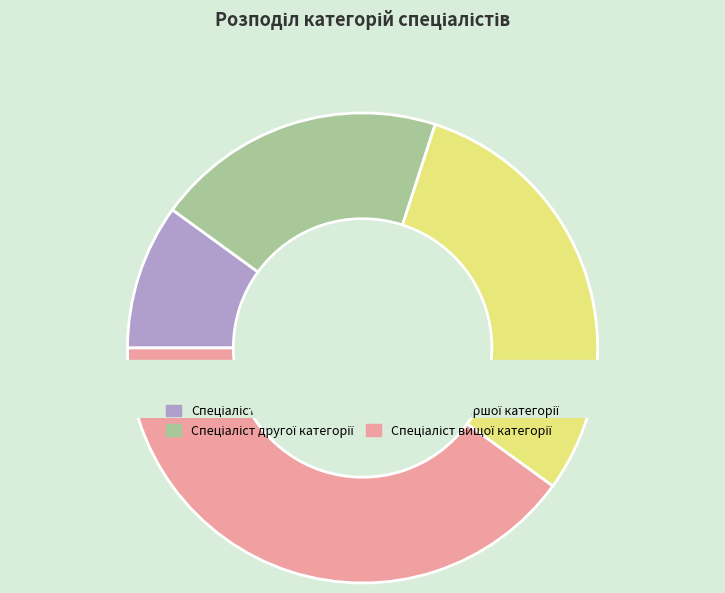

Count the number of slices in the pie.

4